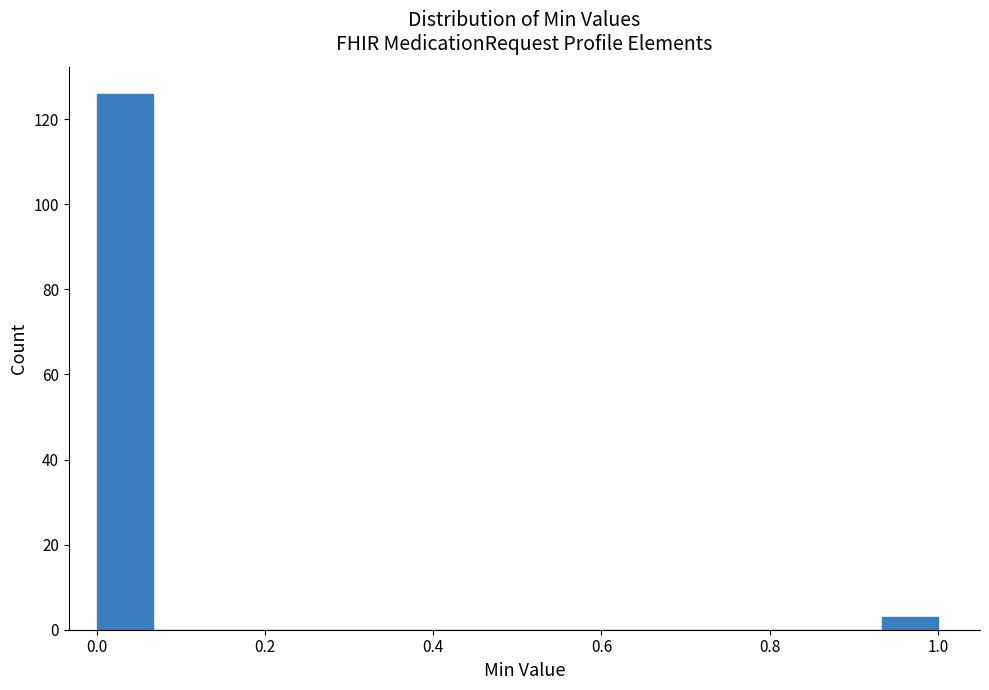

Around what value on the x-axis is the tallest bar? Give the approximate position of its centre, as read against the axis.

0.04